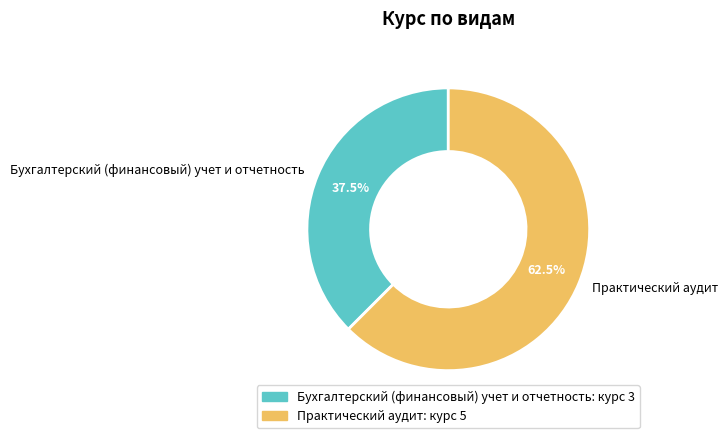

What portion of the pie excludes Бухгалтерский (финансовый) учет и отчетность?

62.5%